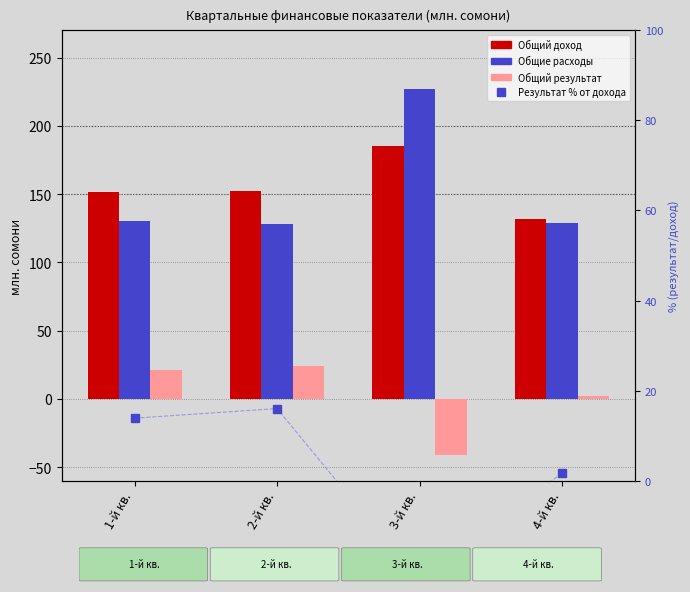

How many distinct data groups are displayed?

4